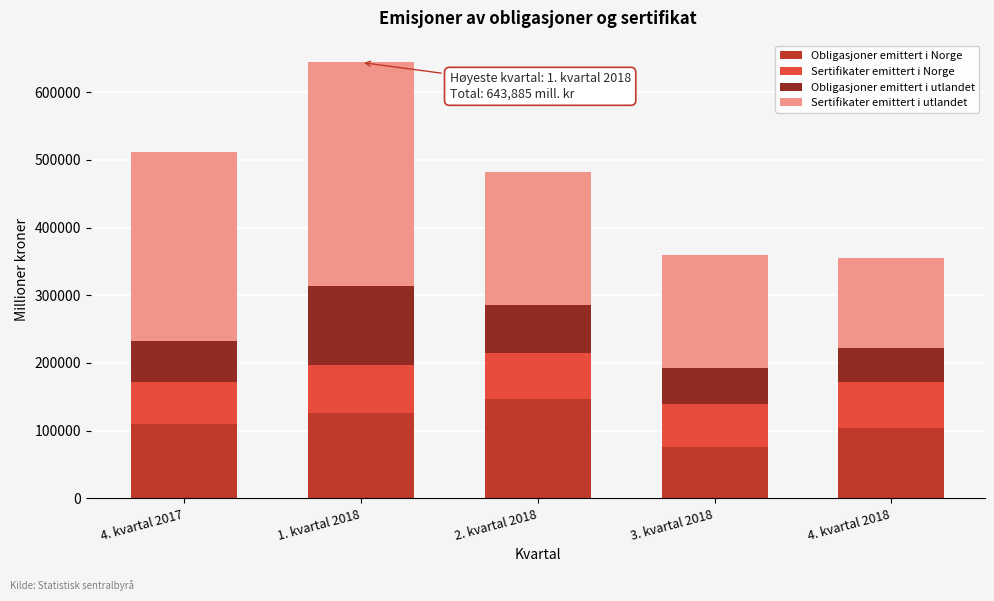

Reading left to right, what are the values for Obligasjoner emittert i Norge?

110312	126080	146477	75217	103449